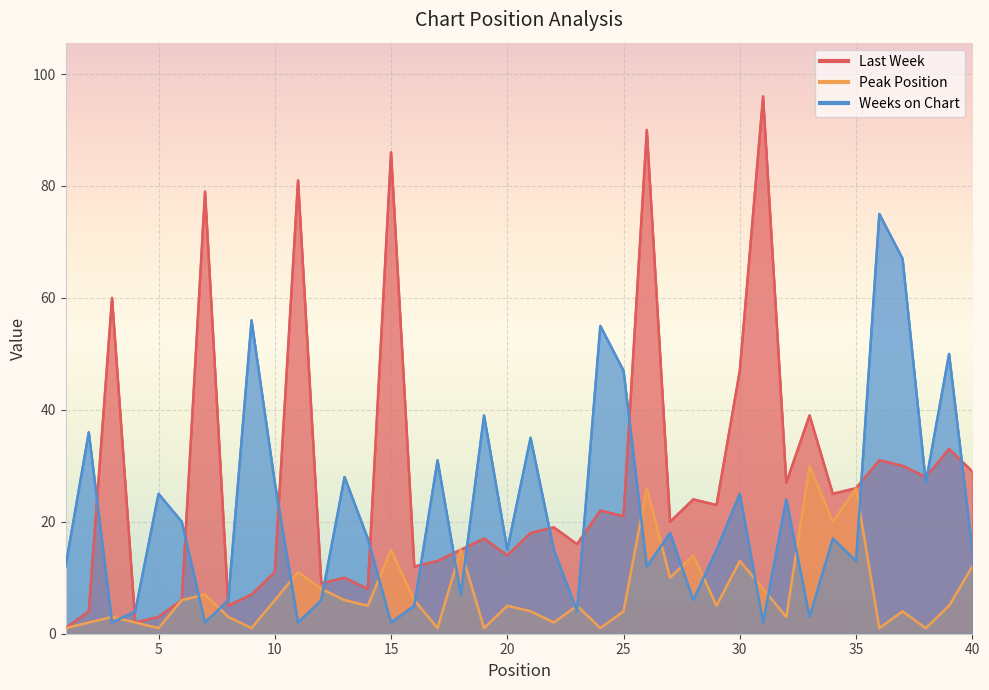

Which category has the highest value in the Peak Position series?

33